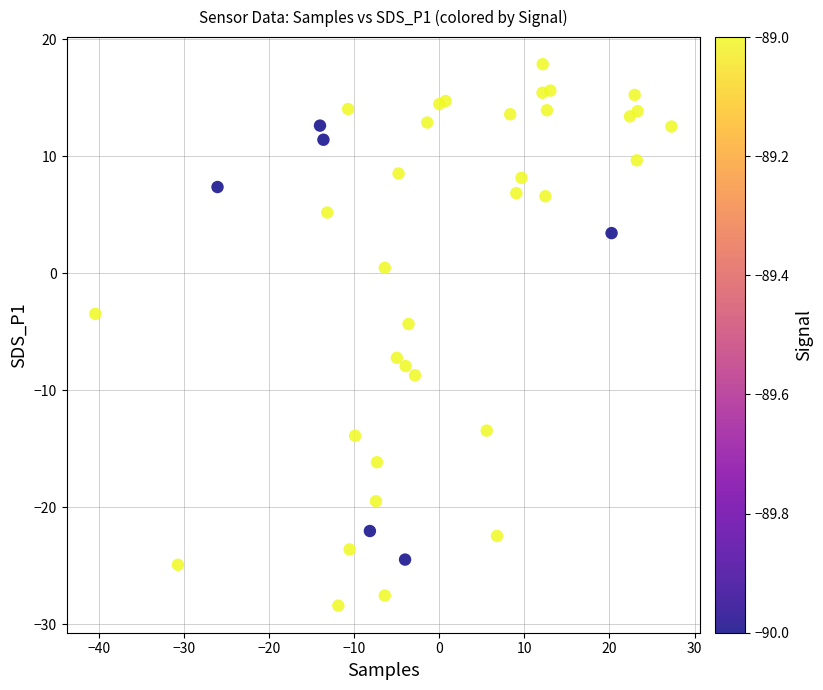

What Y value in the scatter plot is closest to -5?

-4.3